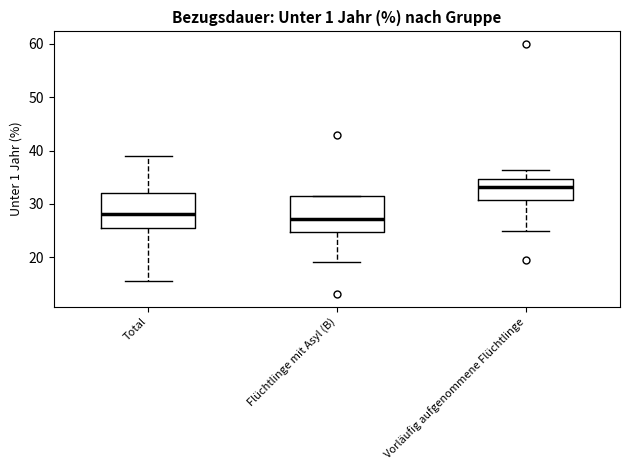

Where does the median line of the box for Total sit on the y-axis? The values are not printed on the chart, so give them approximately, as read against the axis.

28